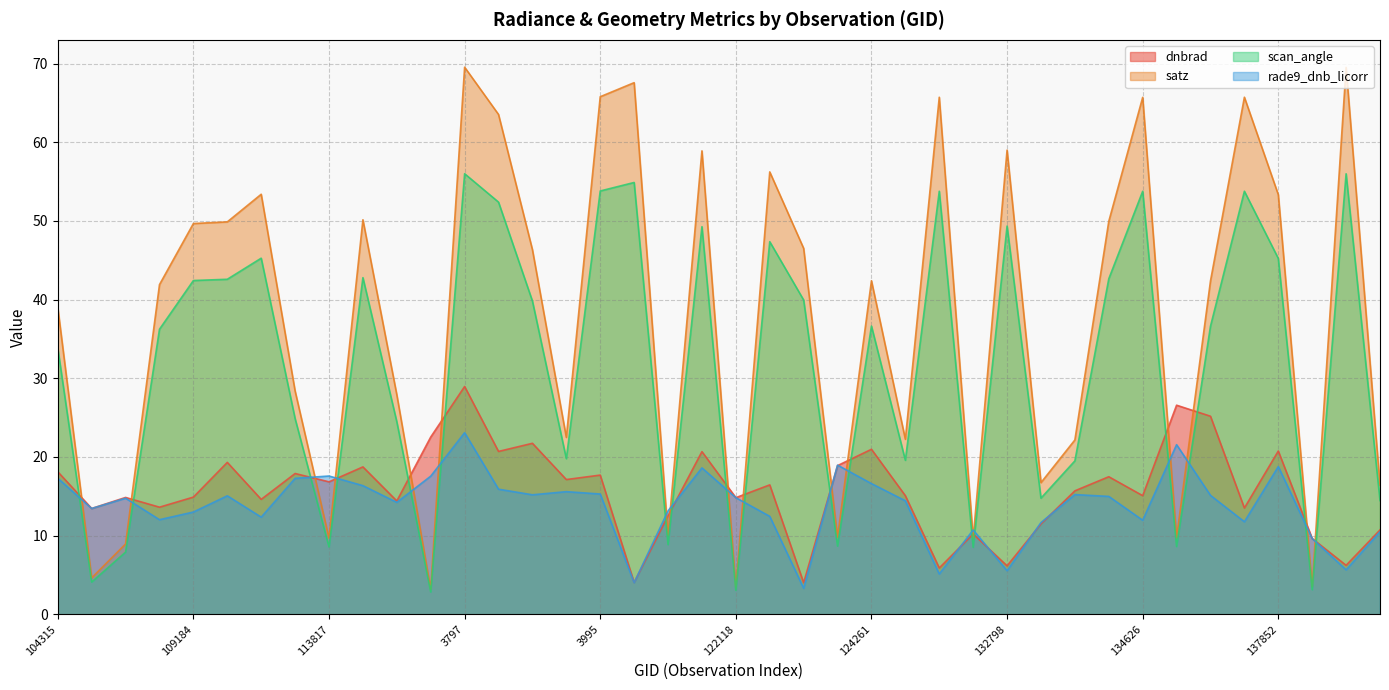

What is the label of the 2nd point from the right?

7001